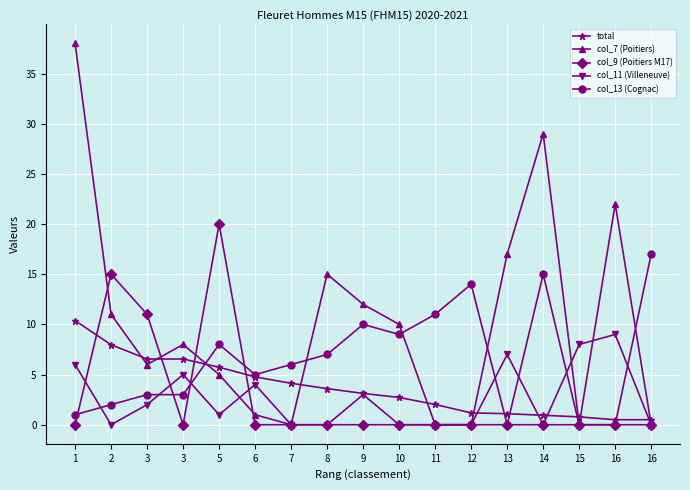

What is the approximate value of total at 5?

5.7